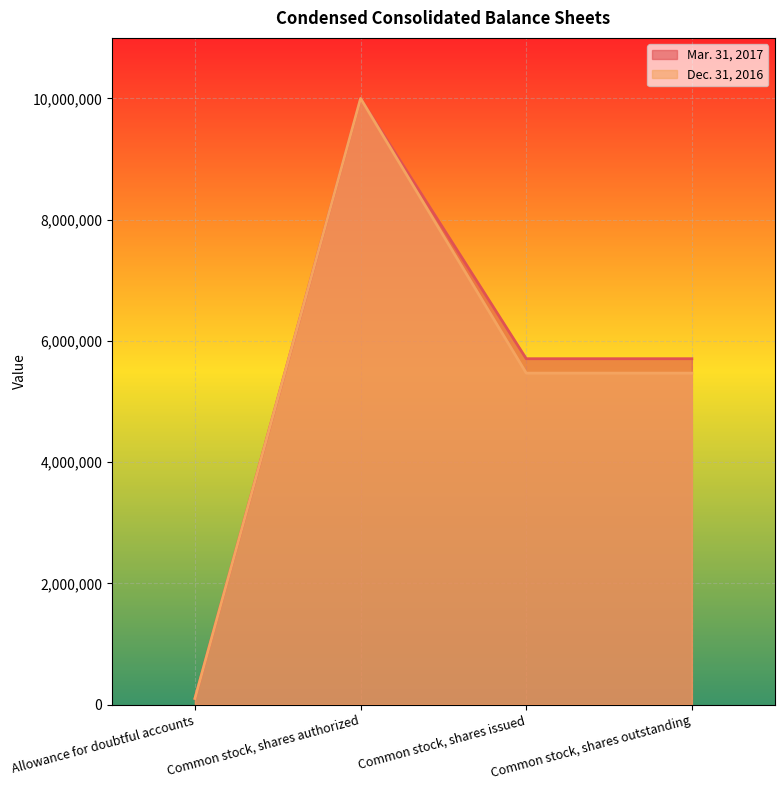

What is the sum of the Dec. 31, 2016 values at Allowance for doubtful accounts and Common stock, shares authorized?

10100000